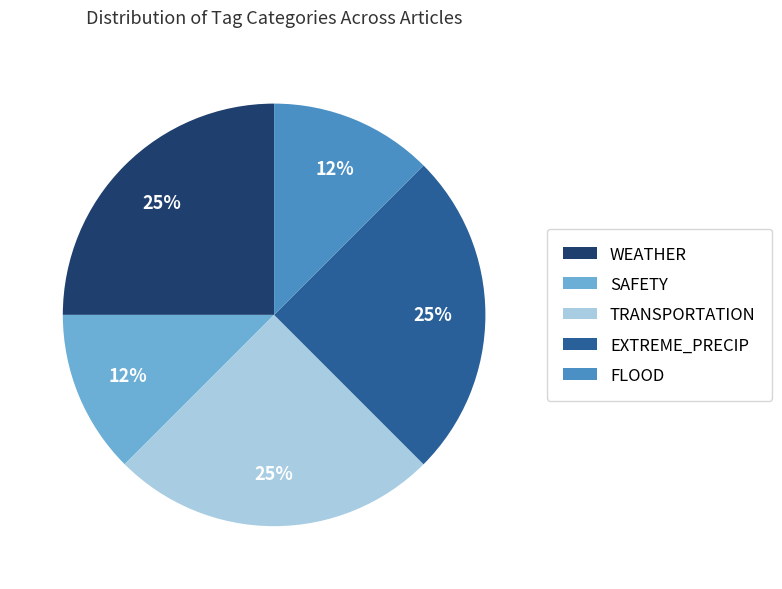

To the nearest percent, what is the average slice percentage?

20%